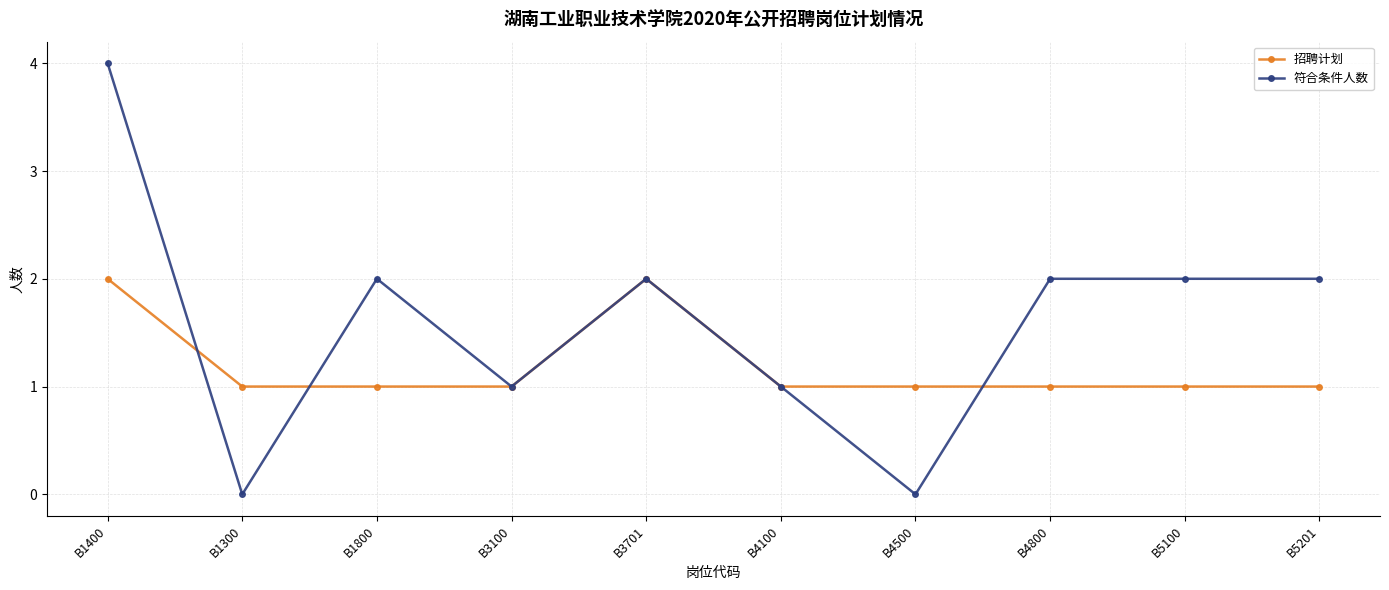

Which series has the largest range (max minus min)?

符合条件人数